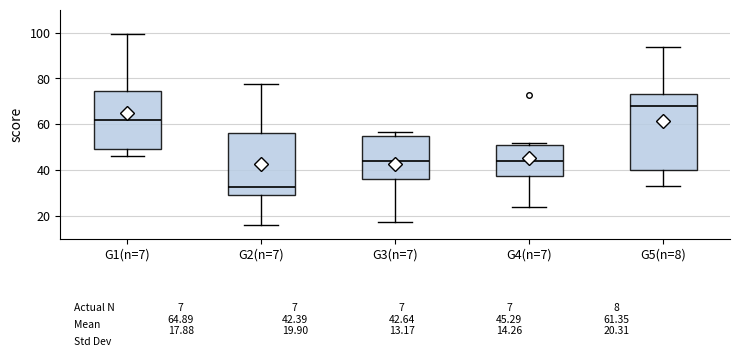

Which box has the lowest median line?

G2(n=7)